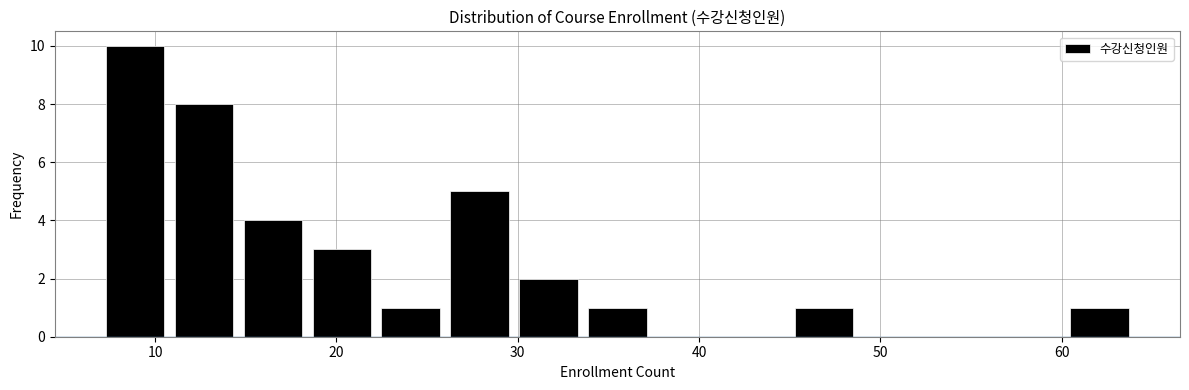

Read against the x-axis, roughly where is the centre of the tallest bar?

9